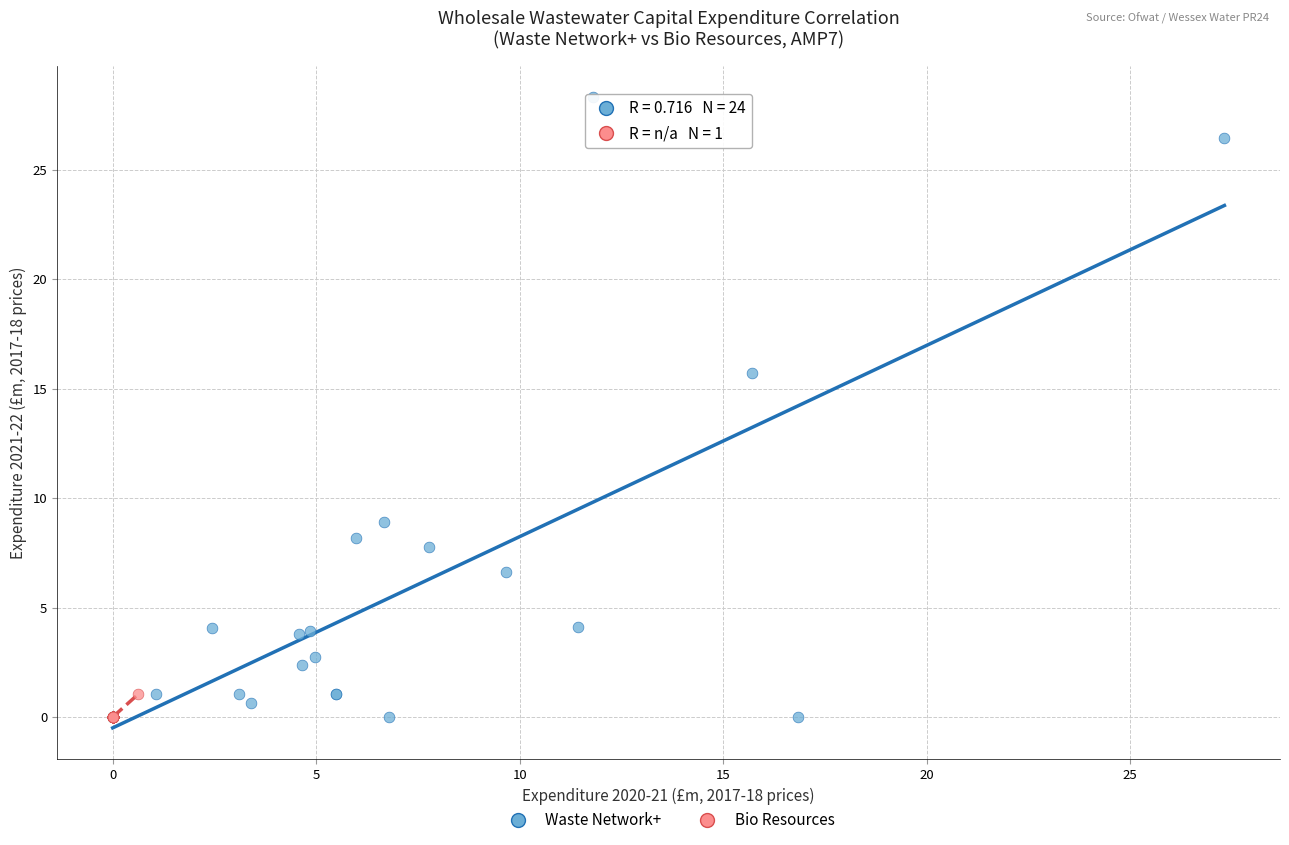

Which series has the widest spread of Y values?

Waste Network+